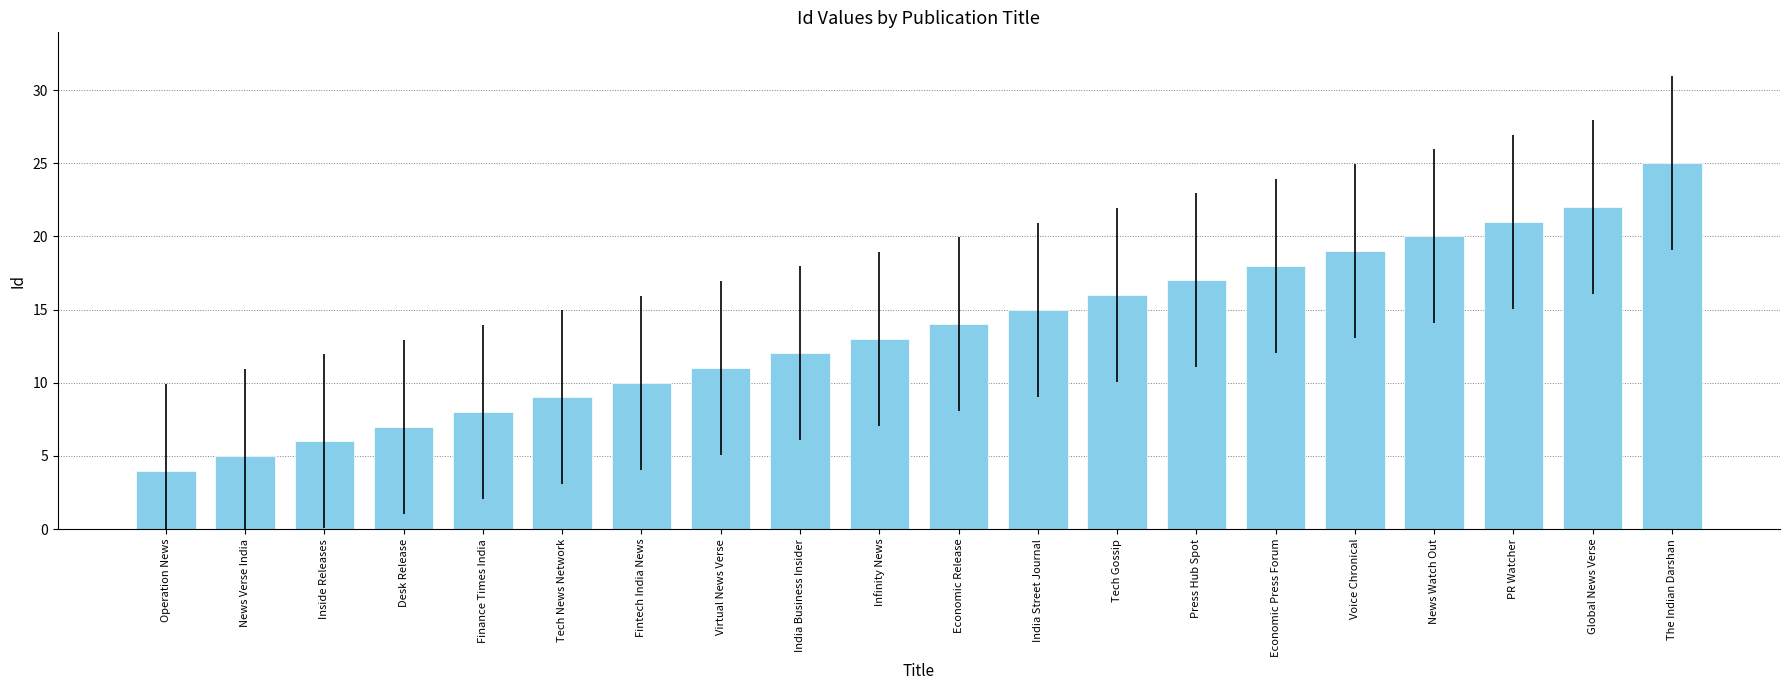

True or false: the data shows 5 at Global News Verse.

False